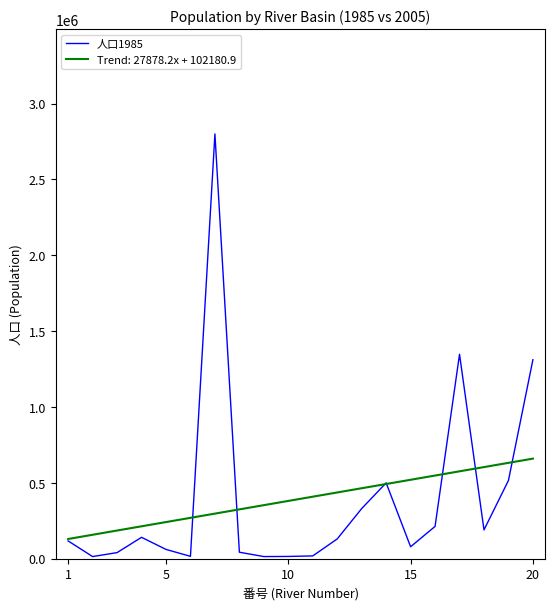

What is the greatest value displayed?

2799754.0